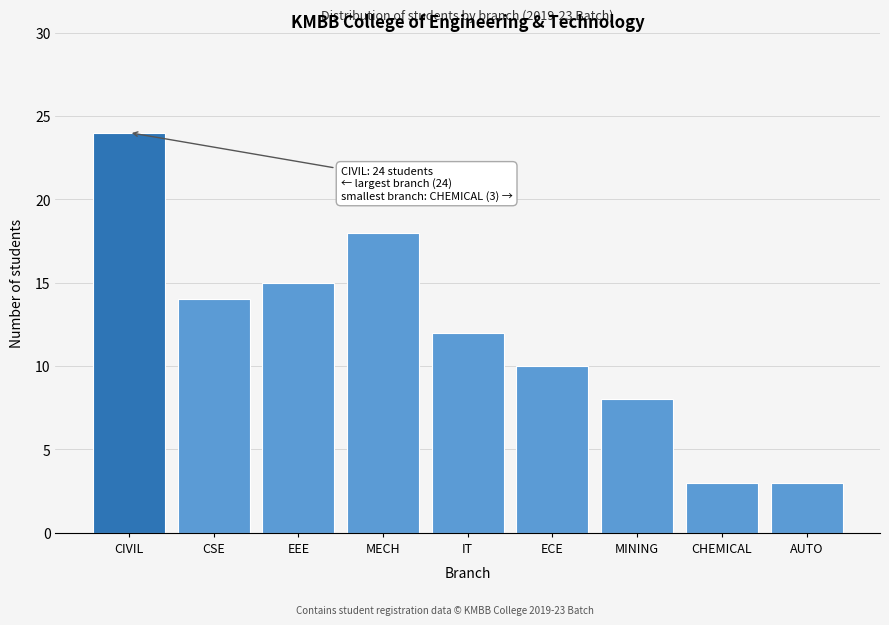

Reading right to left, what are all the values shown in this chart?

3	3	8	10	12	18	15	14	24